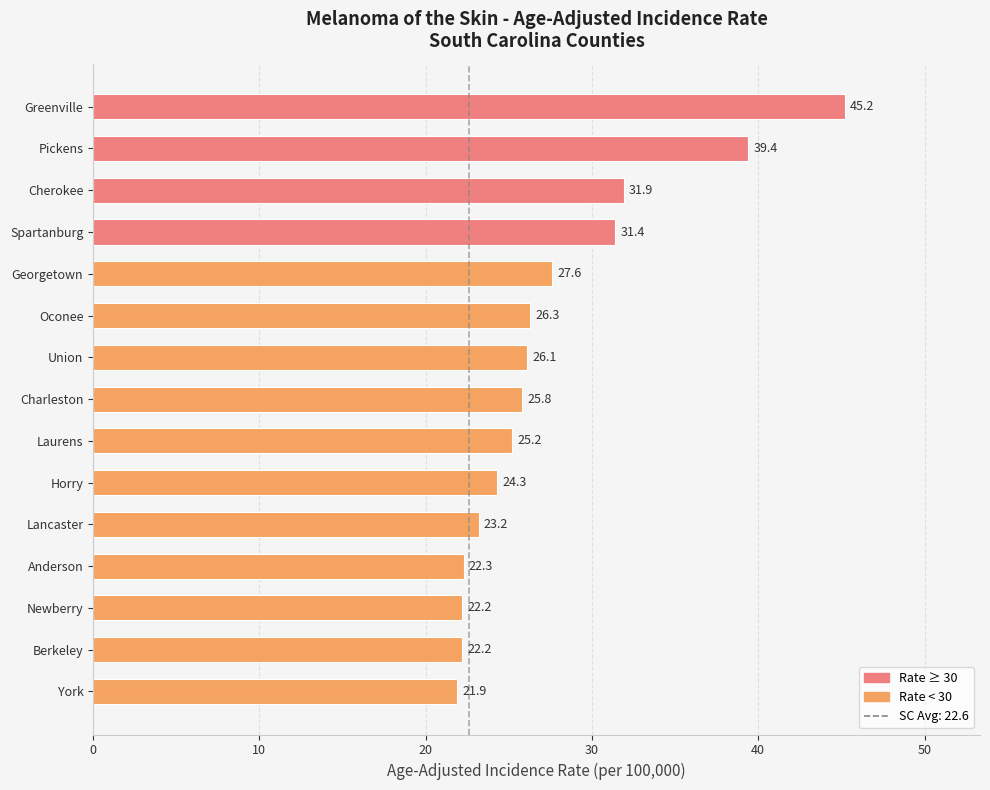

Is it true that the value at Charleston is 25.8?

True